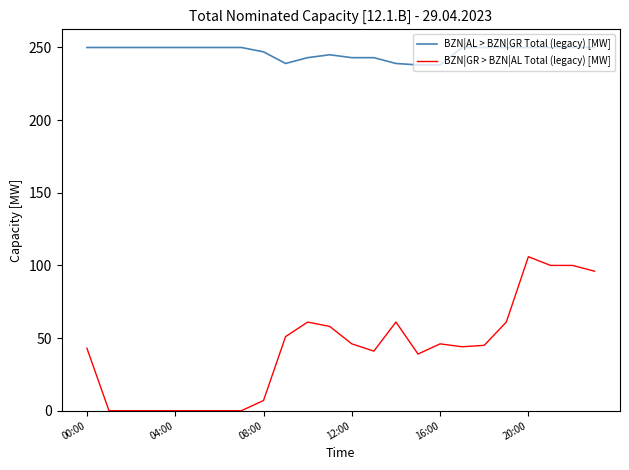

List the series in order of their peak value, lowest first.

BZN|GR > BZN|AL Total (legacy) [MW], BZN|AL > BZN|GR Total (legacy) [MW]